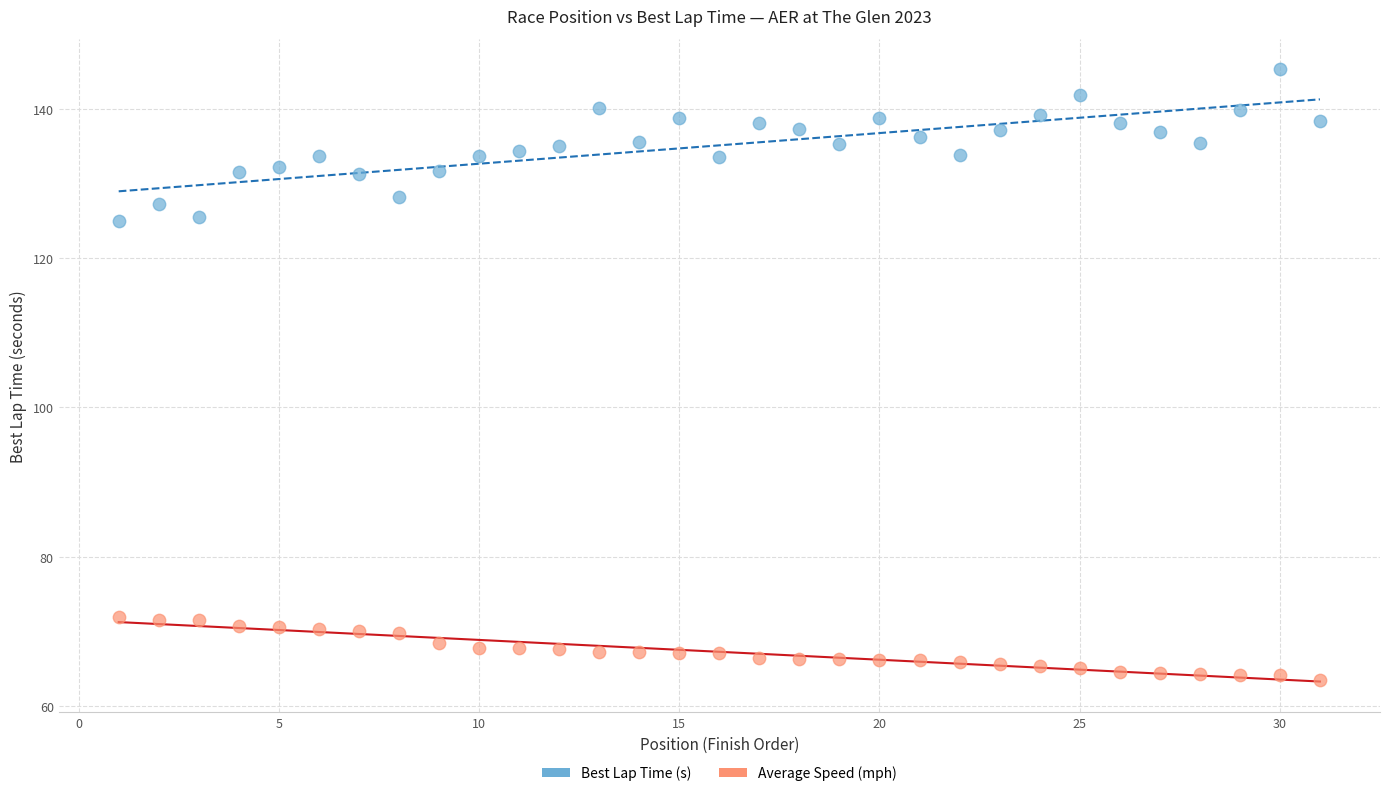

Which series reaches the minimum Y coordinate?

Average Speed (mph)